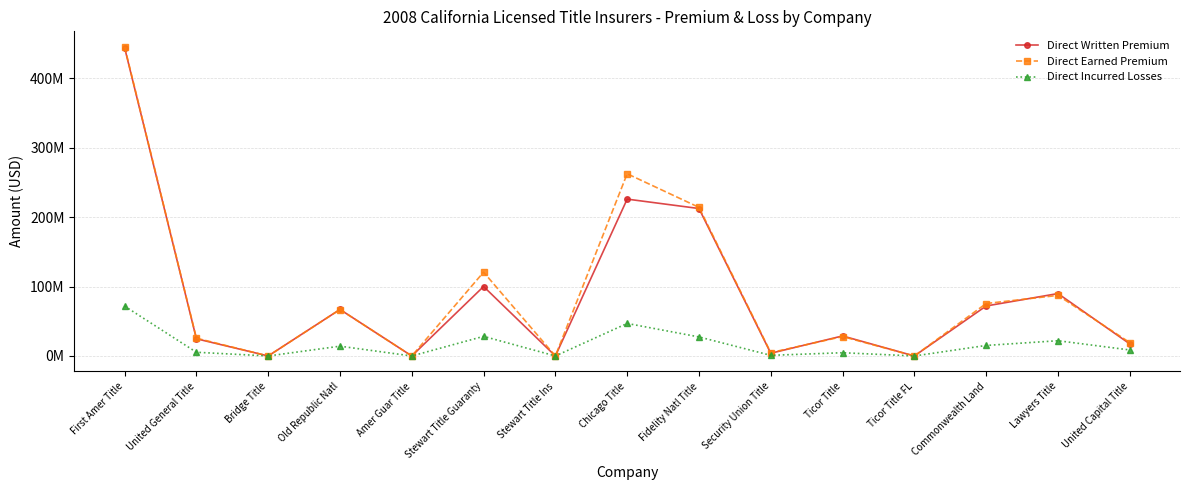

How many interior local valleys does the Direct Incurred Losses series have?

5